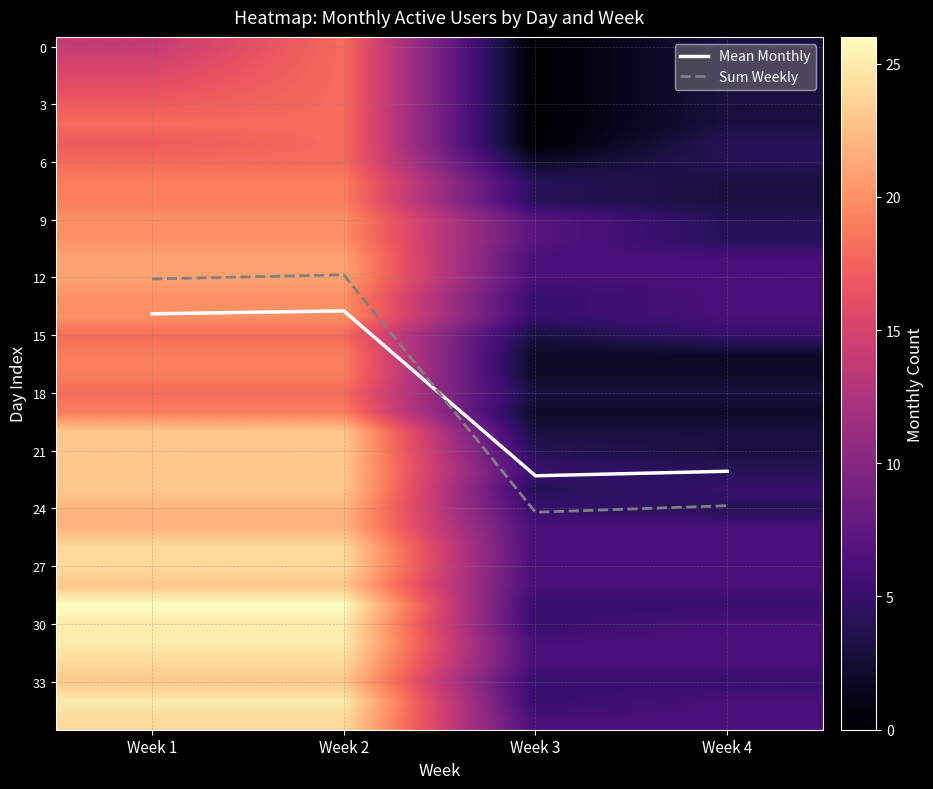

The Sum Weekly series shows 20.4 at Week 1. True or false?

False